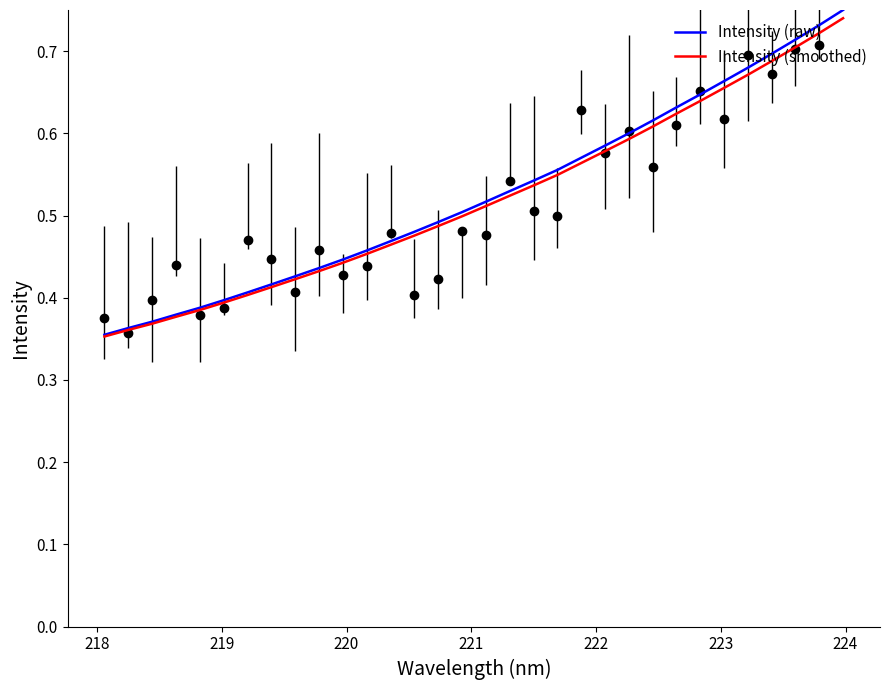

What is the greatest value displayed?

0.8